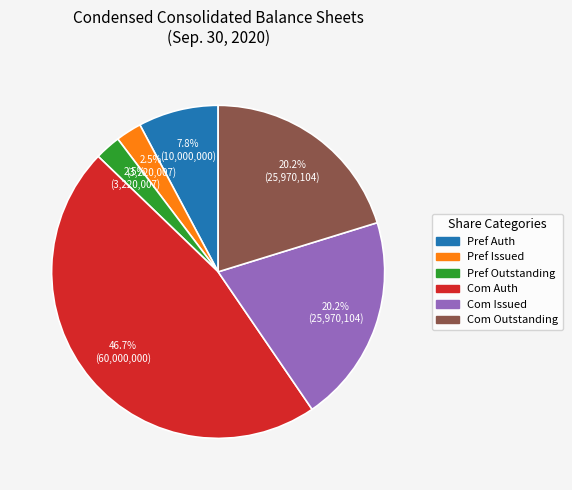

Which category has the biggest portion of the pie?

Com Auth